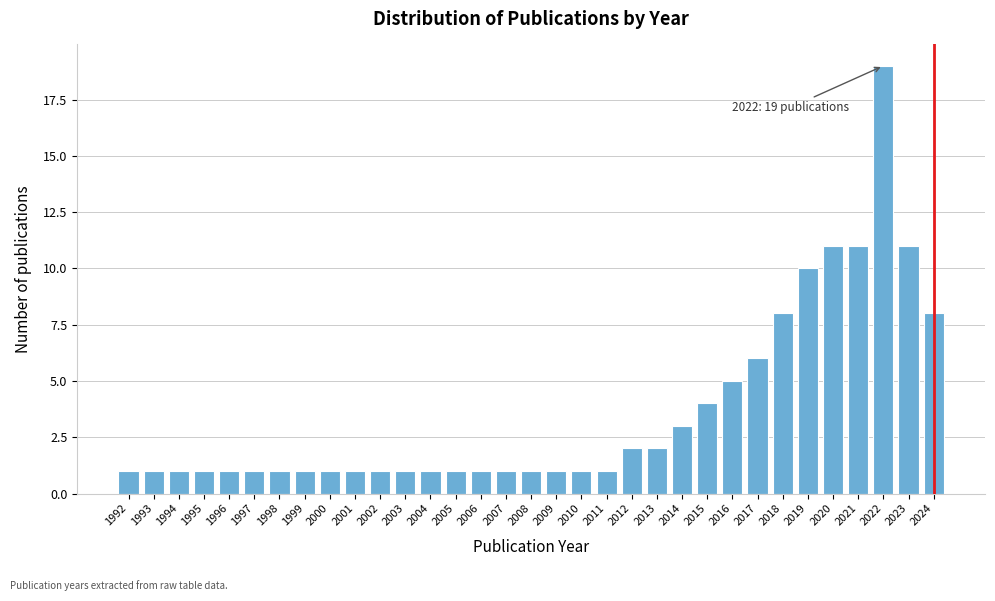

Between 2020 and 1996, which is larger?

2020